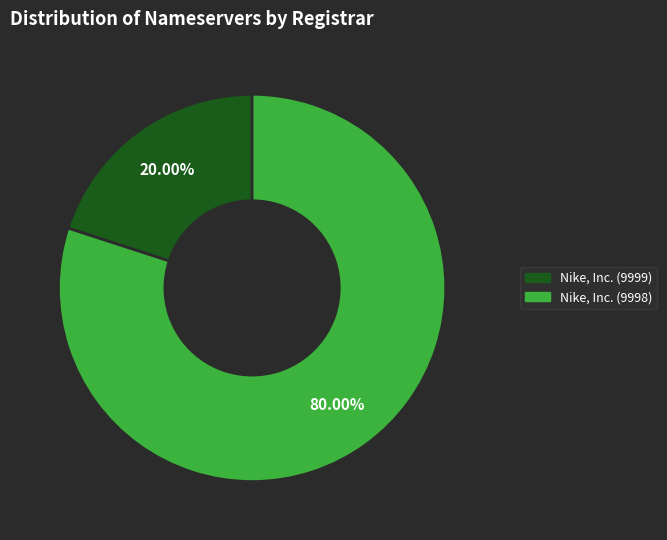

Is there any slice that represents more than half of the pie?

Yes